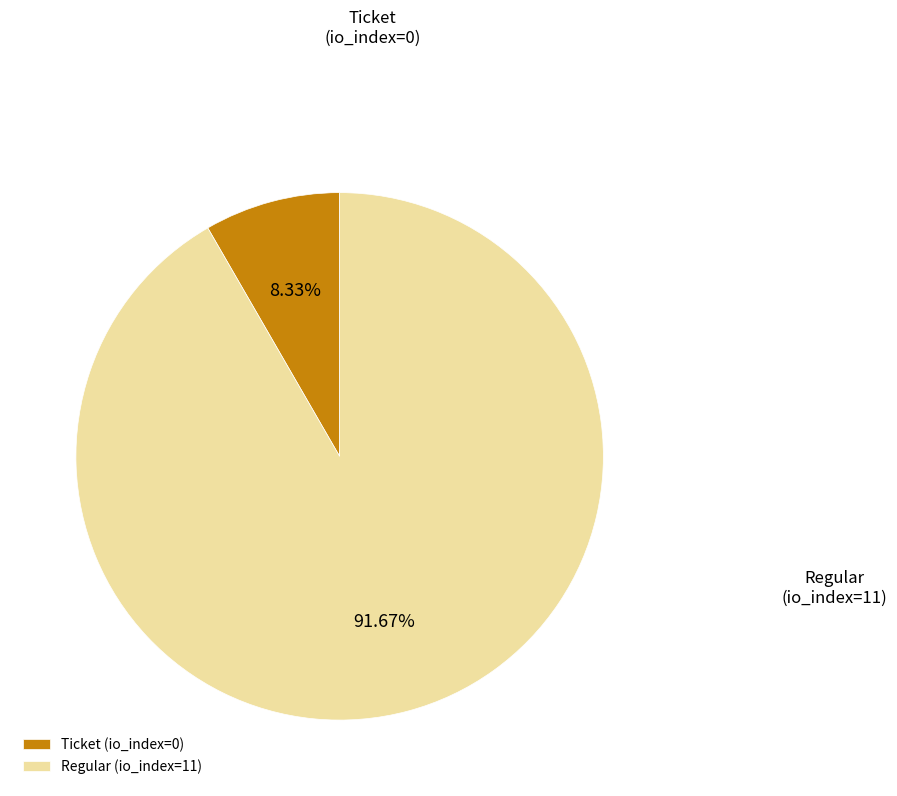

To the nearest percent, what is the combined percentage of Regular (io_index=11) and Ticket (io_index=0)?

100%